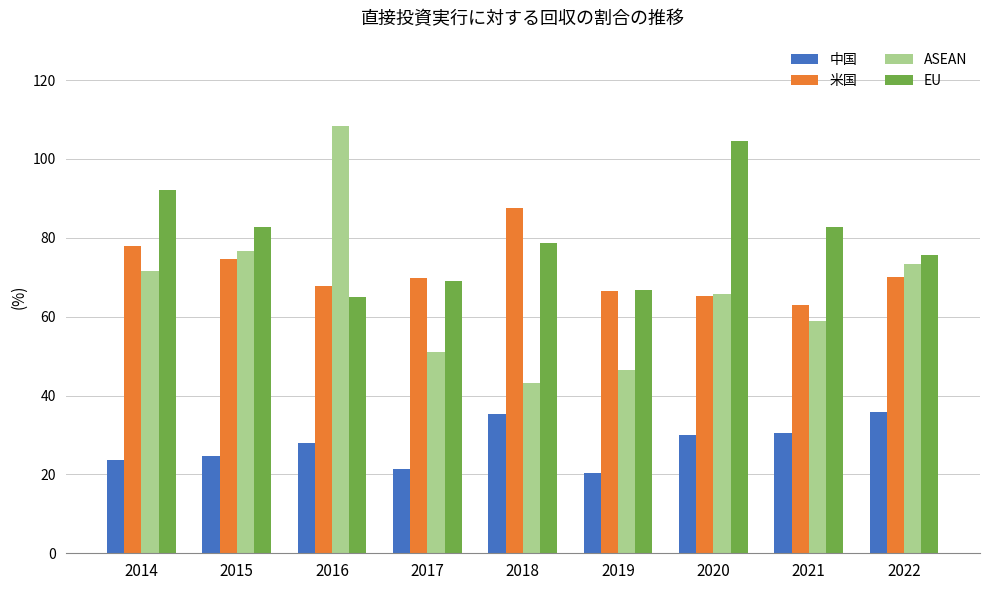

What is the sum of the EU values at 2015 and 2017?

151.9